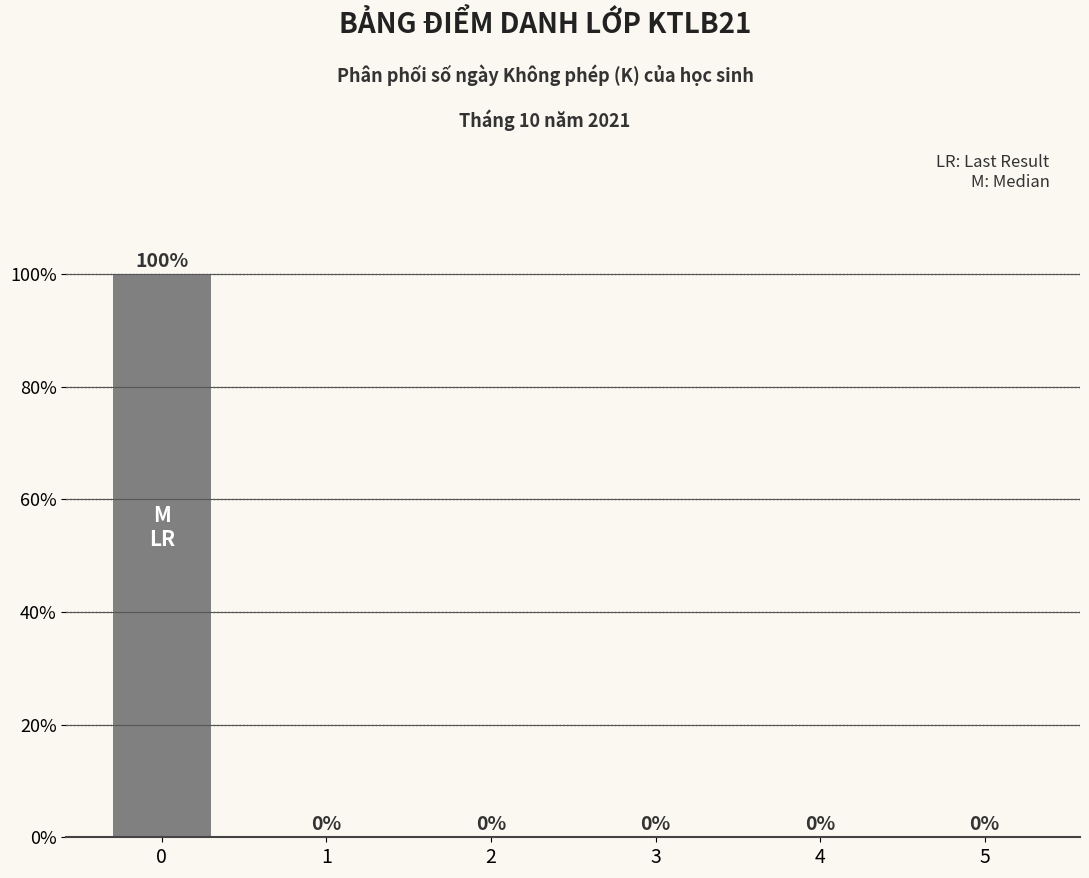

Is it true that the value at 2 is 0?

True